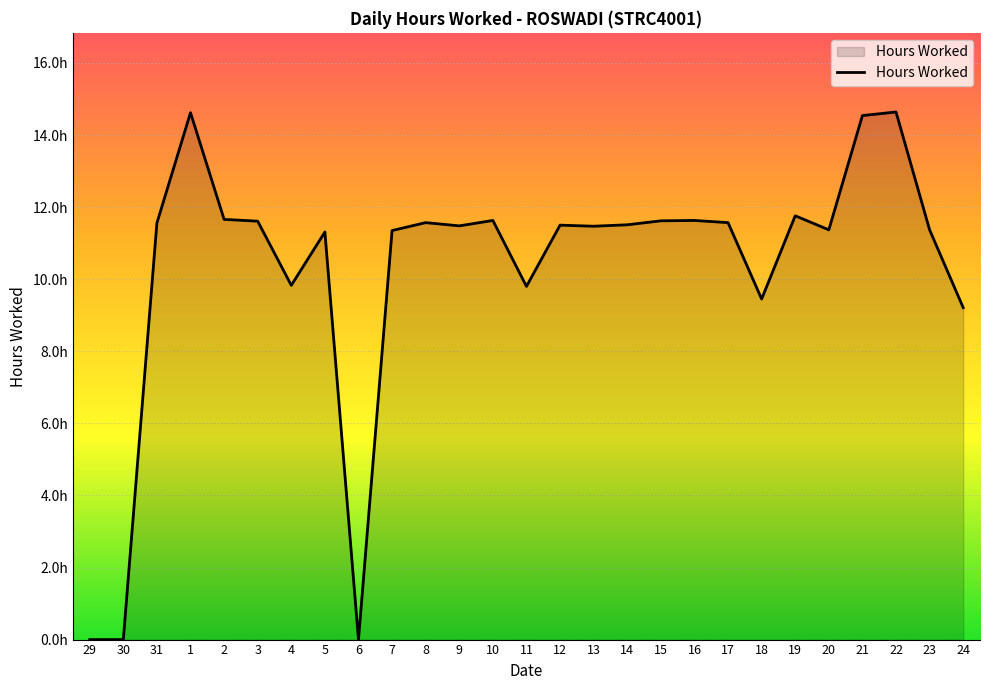

Is this an area chart (filled region under the line)?

Yes